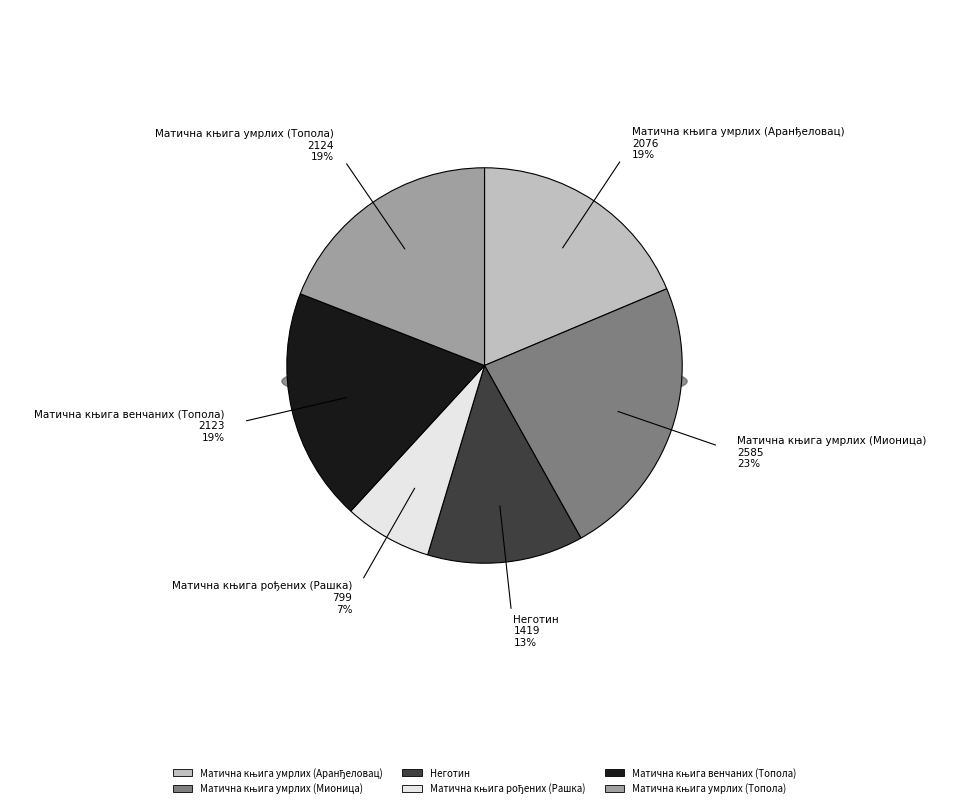

Approximately how many times larger is the value at Неготин compared to Матична књига умрлих (Аранђеловац)?

0.7